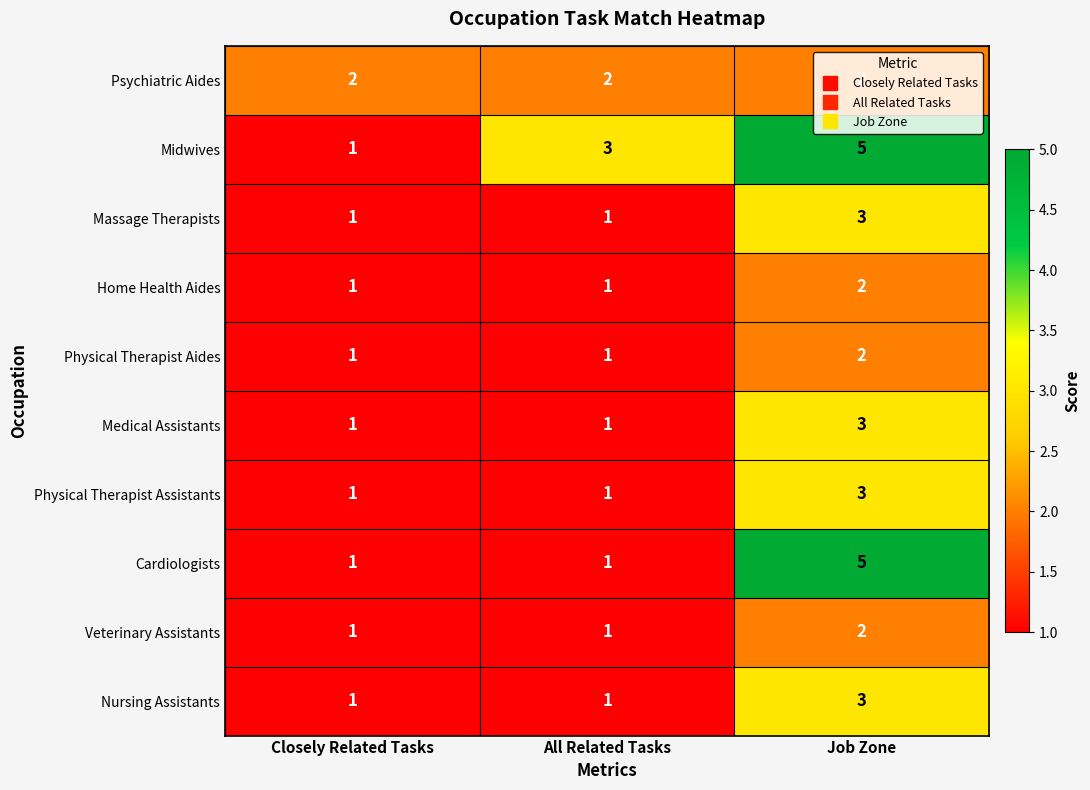

Between Closely Related Tasks and All Related Tasks, which series saw the biggest shift?

Midwives